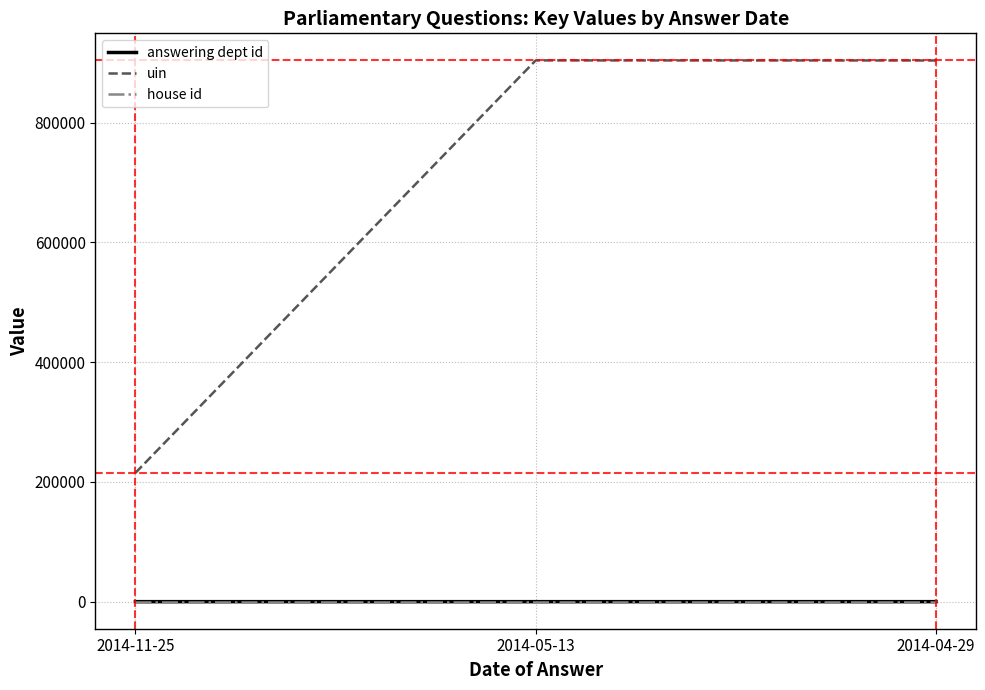

What is the lowest value of the uin series?

215052